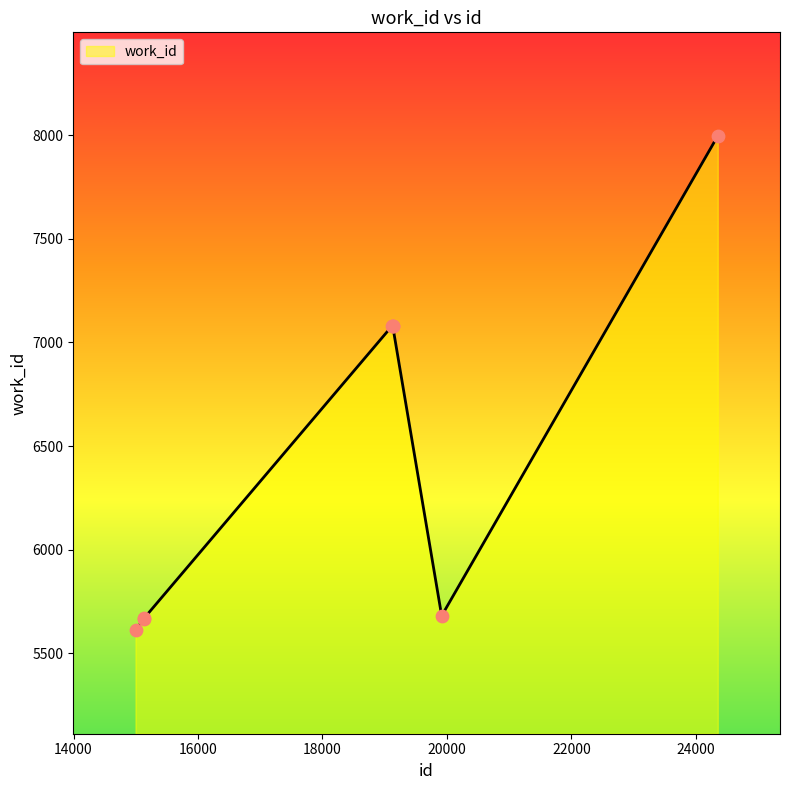

What is the maximum value shown in the chart?

7996